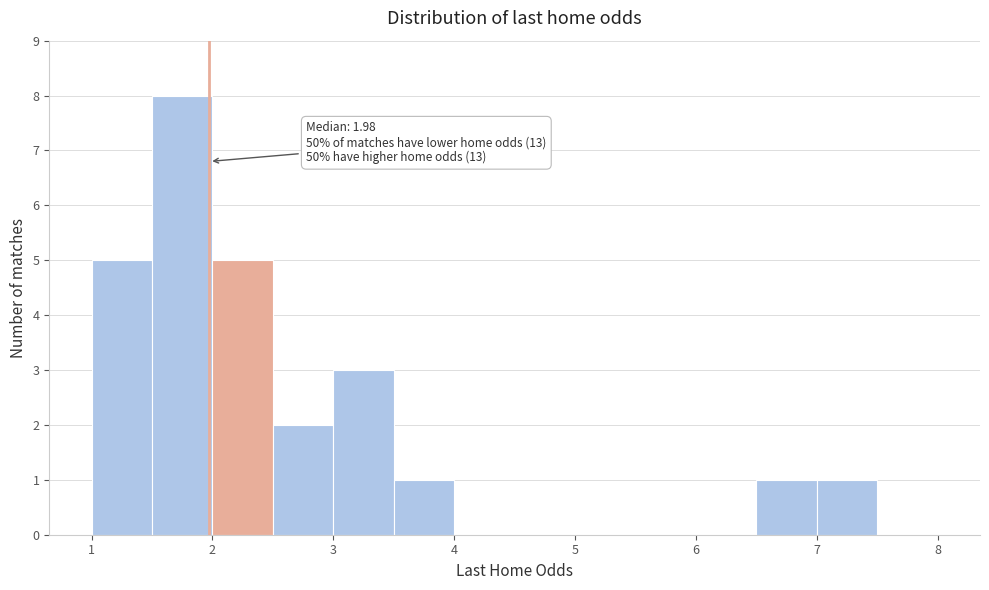

Over which range of the x-axis is the bar tallest?

1.5 to 2.0